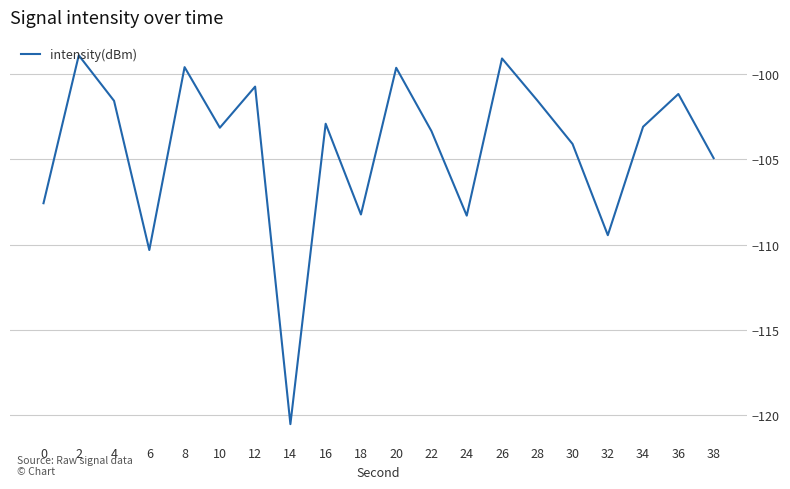

What is the difference between the values at 20 and 10?

3.5